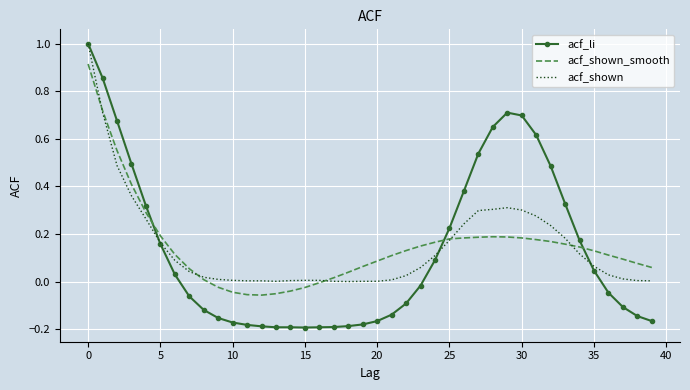

True or false: acf_li and acf_shown_smooth cross at least once.

True